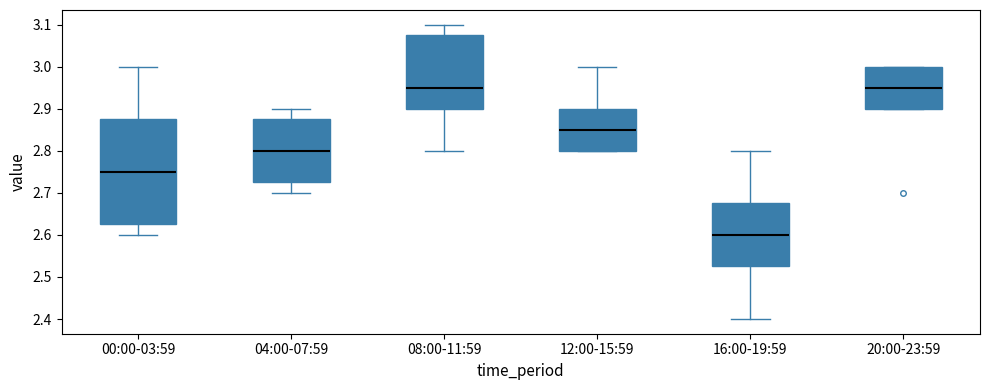

Where does the median line of the box for 04:00-07:59 sit on the y-axis? The values are not printed on the chart, so give them approximately, as read against the axis.

2.80